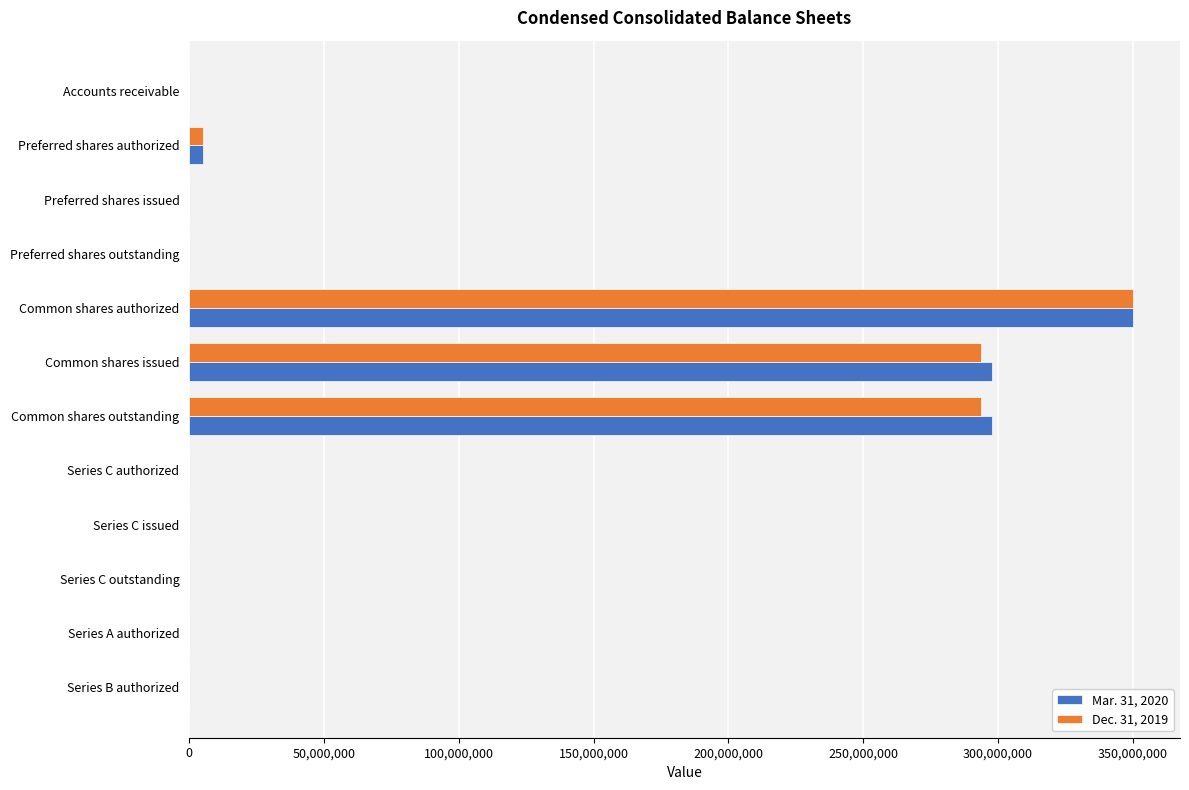

Which category has the highest value in the Mar. 31, 2020 series?

Common shares authorized